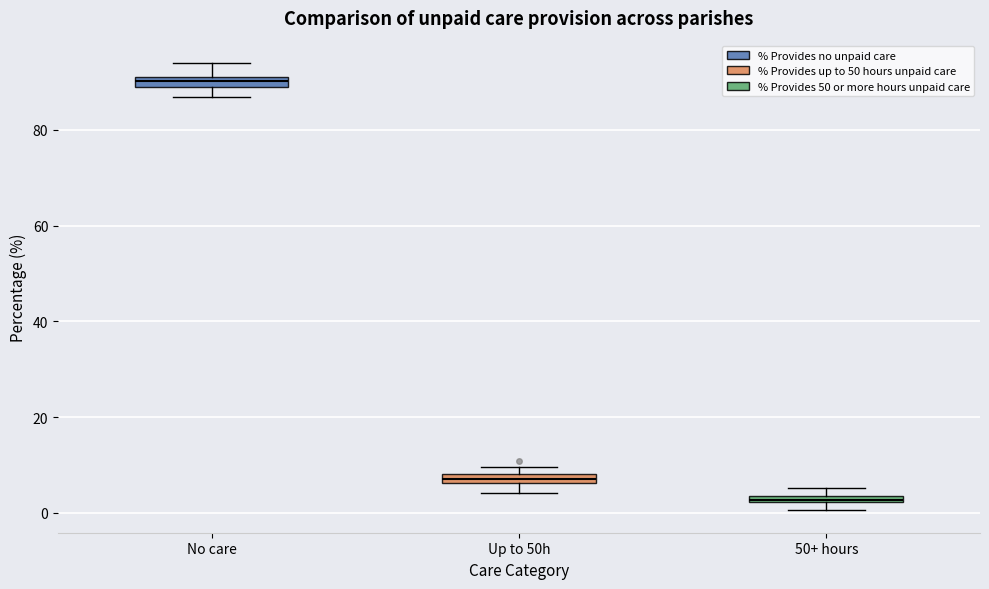

Which box has the lowest median line?

50+ hours